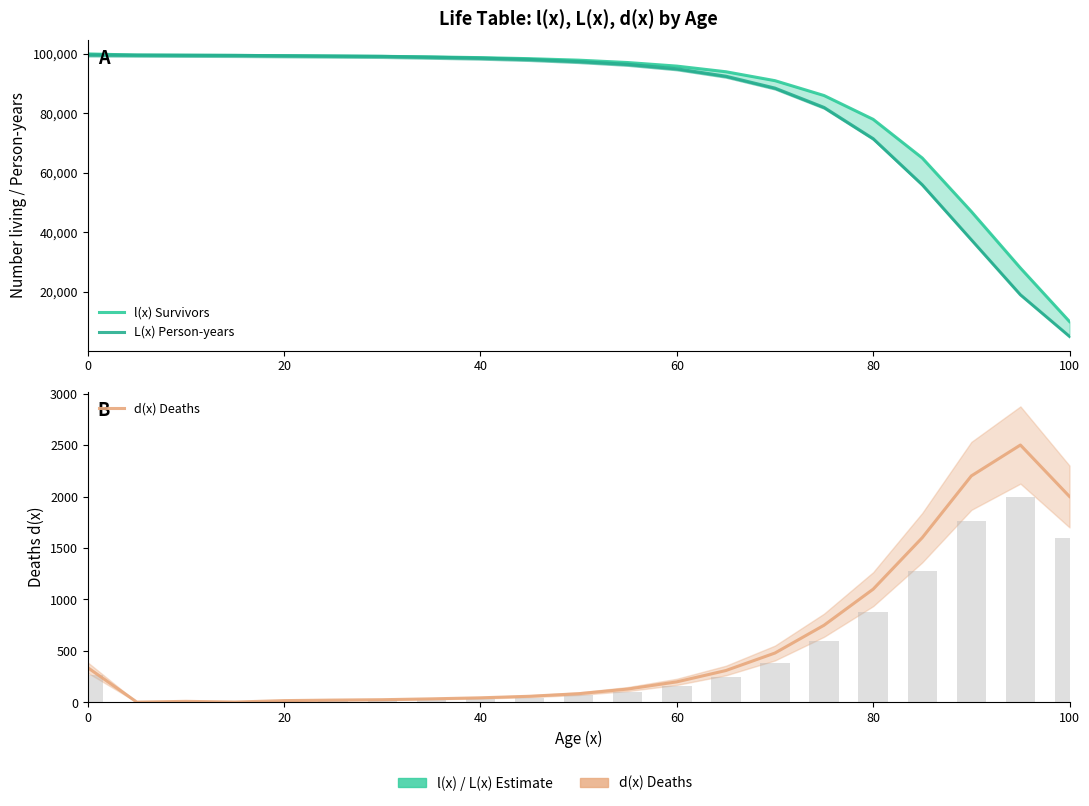

What is the value of the L(x) Person-years bar at the 2nd from the left?

99608.2